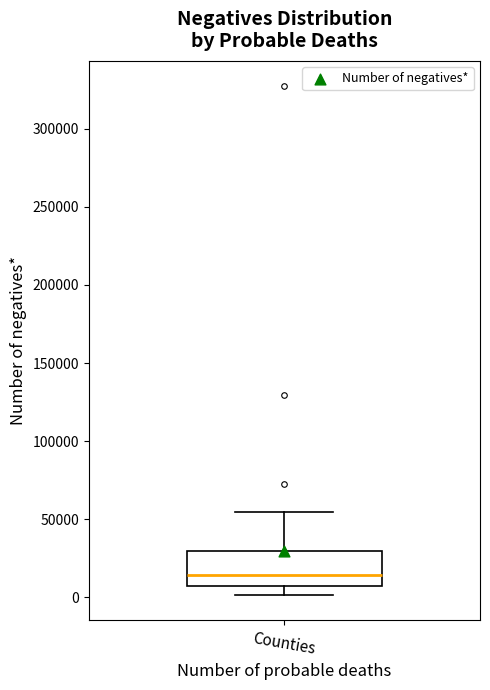

Read this box plot against the y-axis: the position of the median line, the range covered by the box, and the ends of both whiskers. The values are not printed on the chart, so give them approximately, as read against the axis.

median 15000, box 5000 to 30000, whiskers 0 to 55000